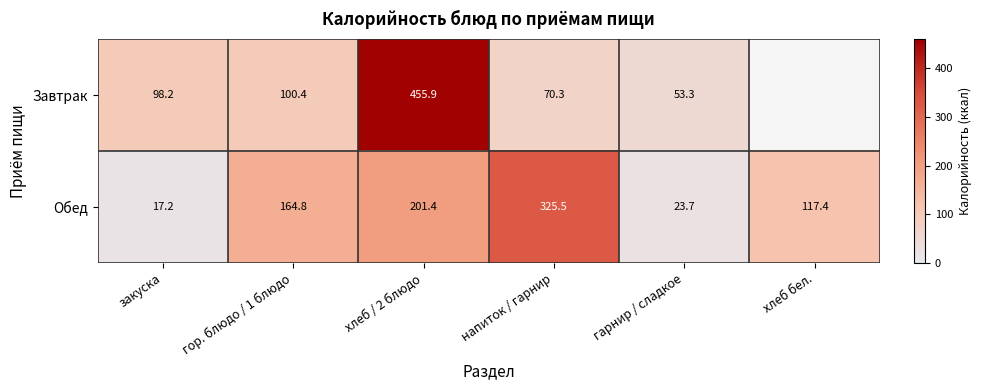

What is the smallest value displayed?

17.2